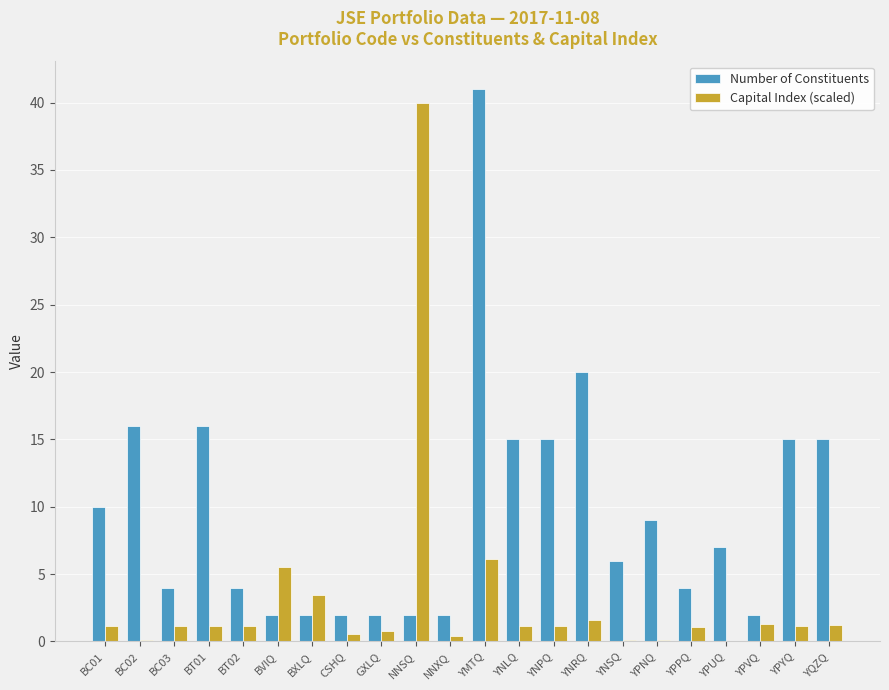

What is the sum of all Number of Constituents values?

211.0